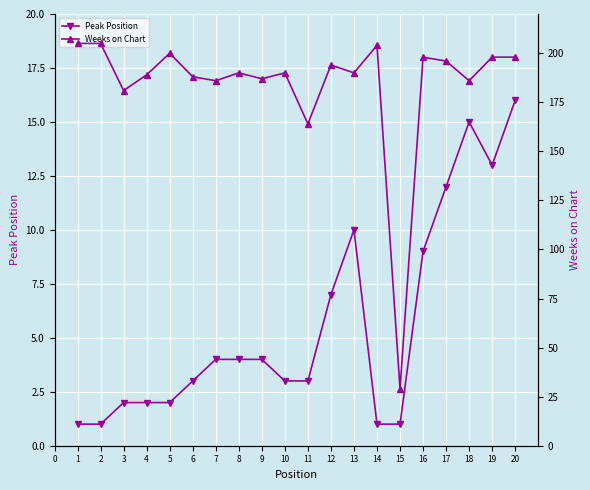

How many data points does each series have?

20